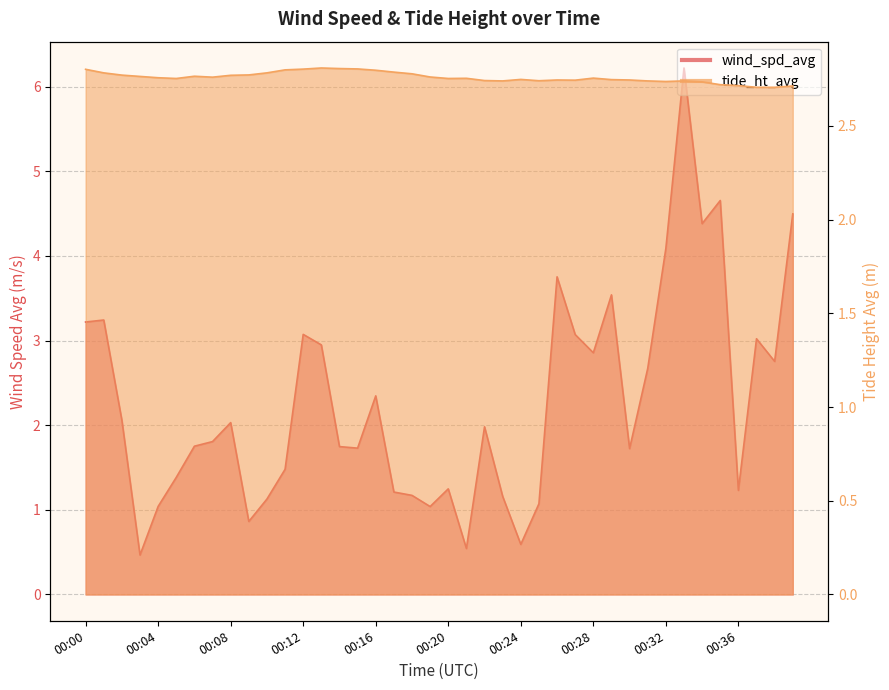

Is it true that wind_spd_avg equals 1.5 at 00:11?

True